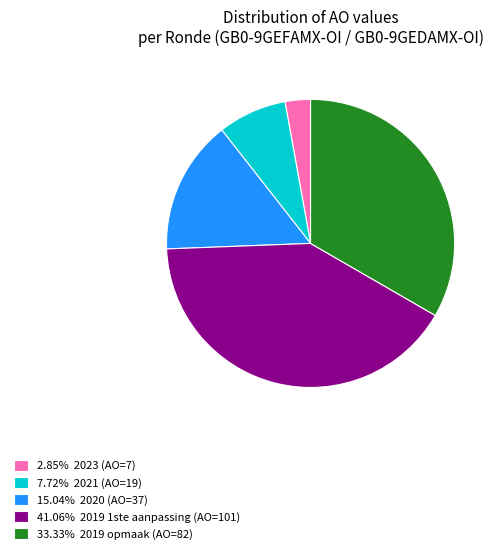

Does 41.06% 2019 1ste aanpassing (AO=101) represent more than half of the total?

No